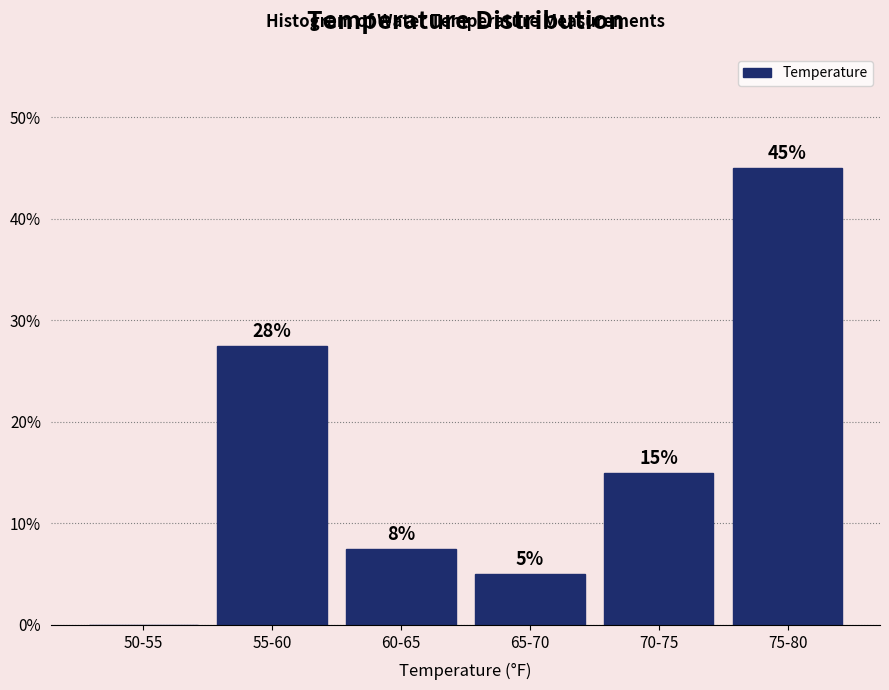

Where is the data nearest to the value 22?

55-60